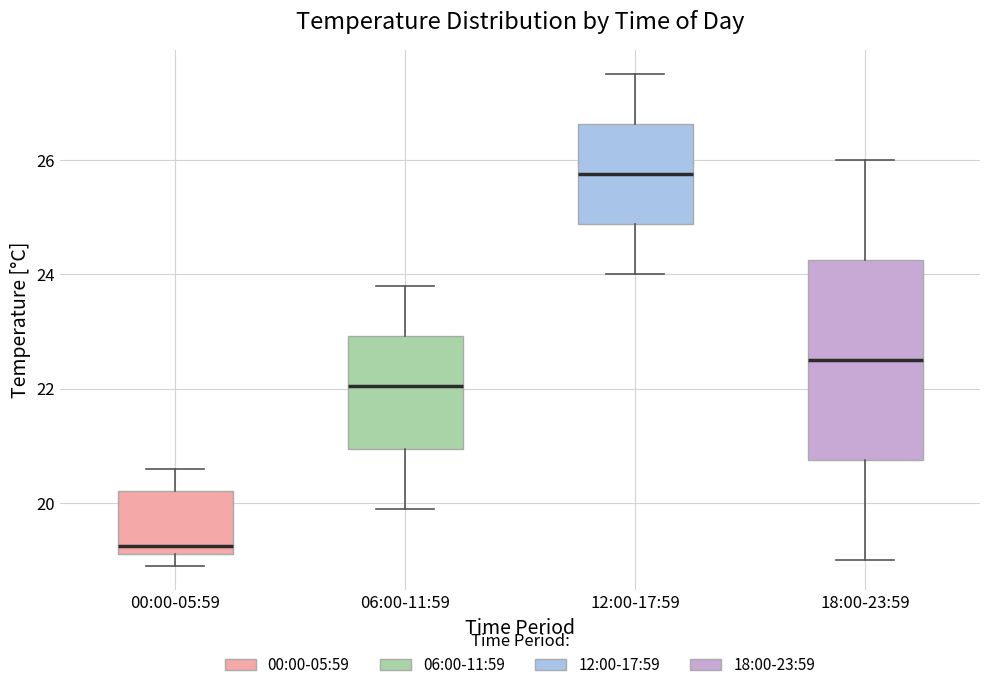

Where does the lower whisker of the box for 18:00-23:59 end on the y-axis? The values are not printed on the chart, so give them approximately, as read against the axis.

19.0